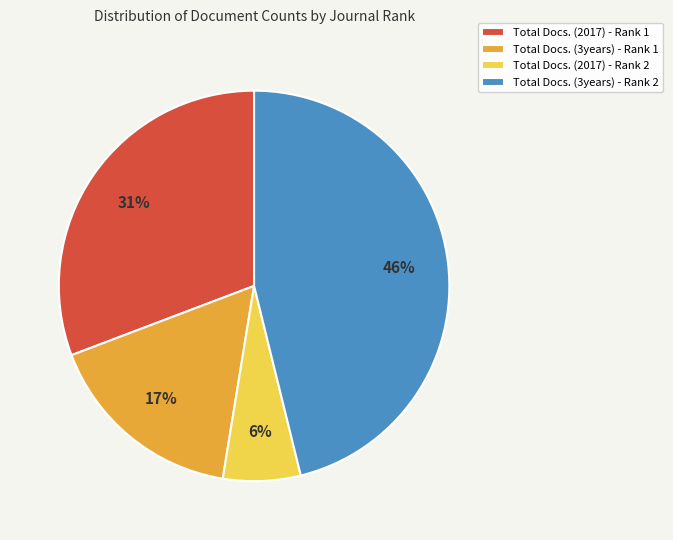

To the nearest percent, what is the average slice percentage?

25%